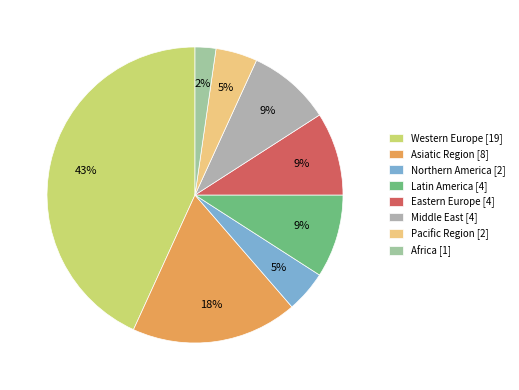

How many slices are in this pie chart?

8